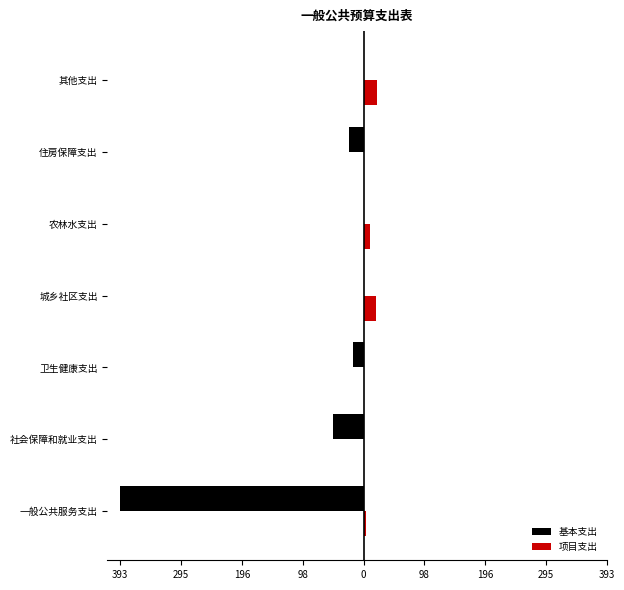

What are all the series names shown in the legend?

基本支出, 项目支出